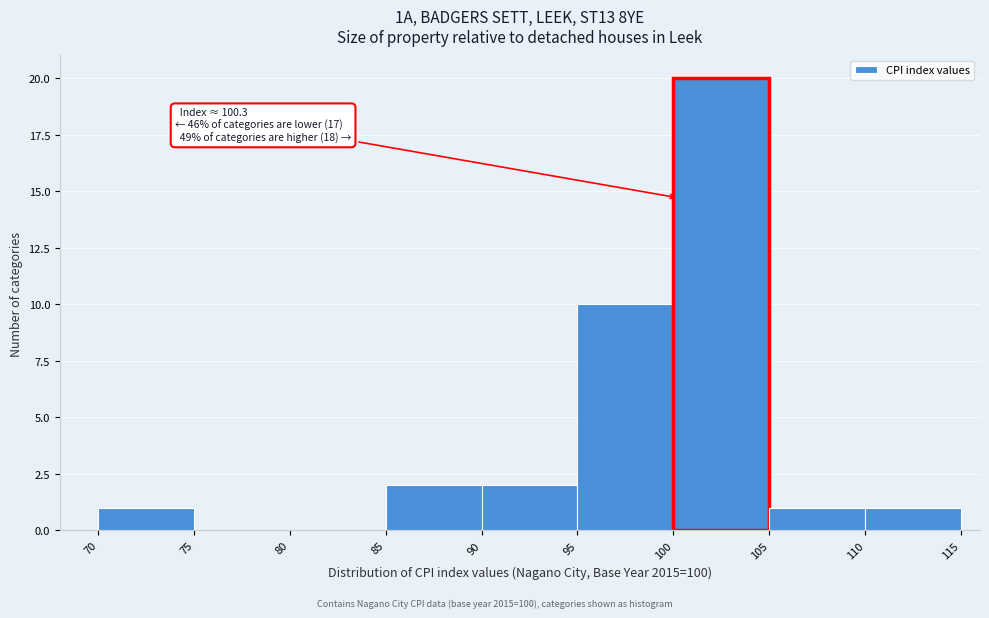

Which range on the x-axis has the tallest bar?

100 to 105